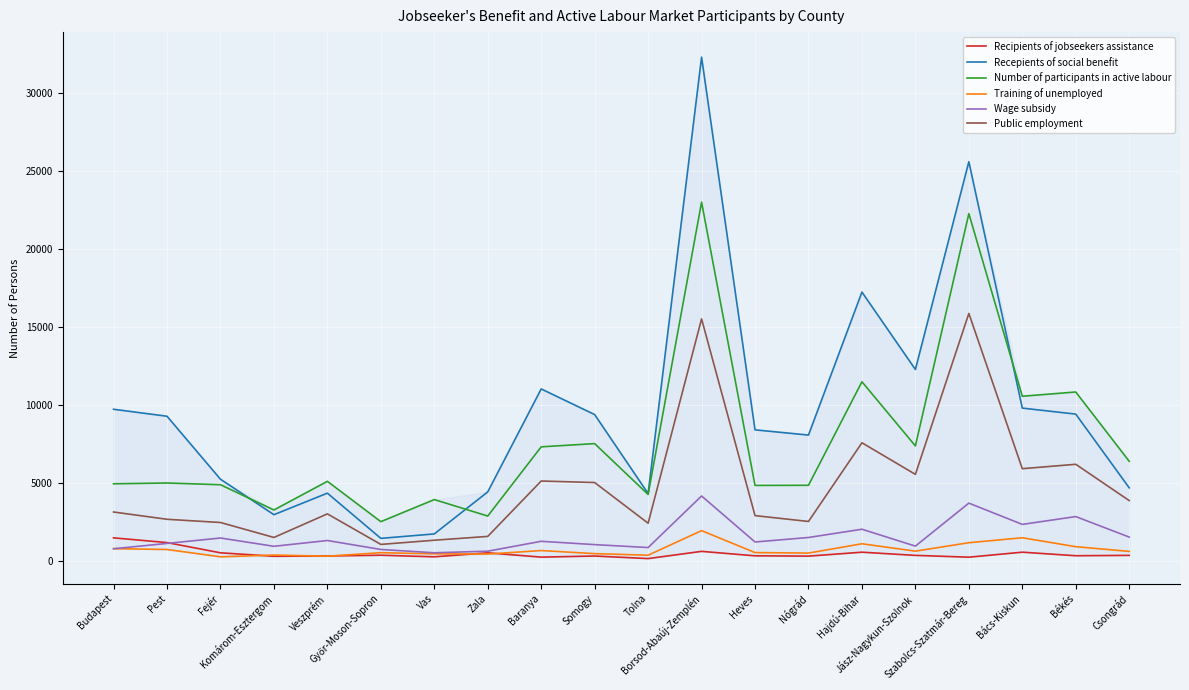

Which series has the largest total across all categories?

Recepients of social benefit